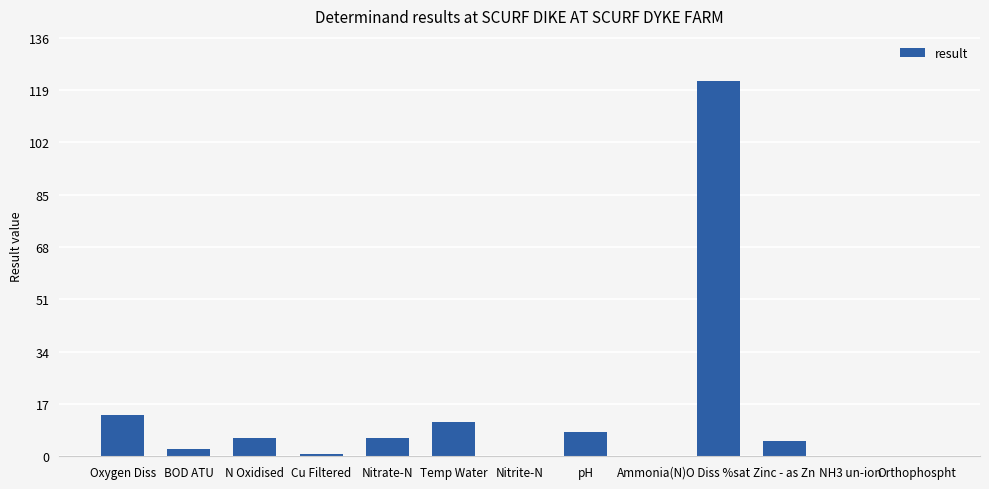

Between Zinc - as Zn and Temp Water, which is larger?

Temp Water